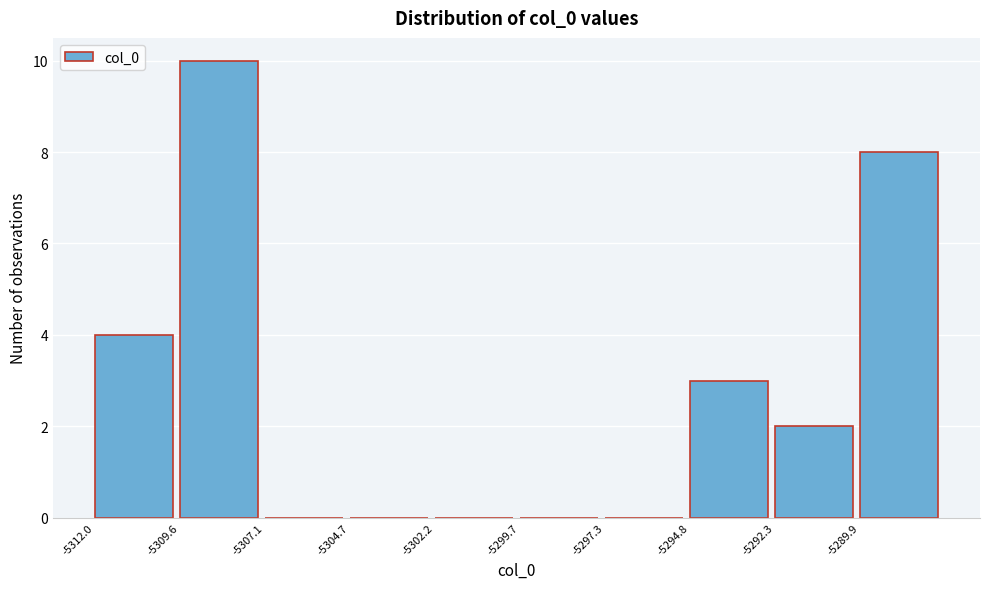

Over which range of the x-axis is the bar tallest?

-5309.5 to -5307.0